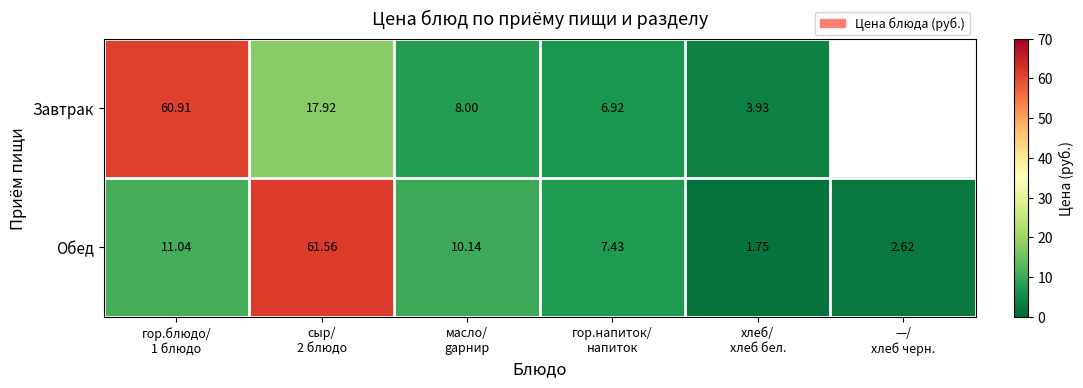

Which series has the largest range (max minus min)?

Обед